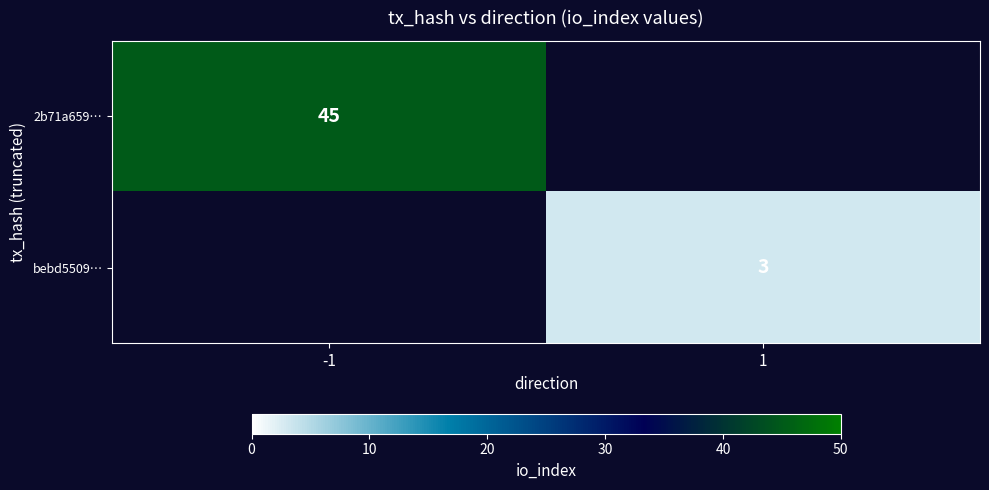

How many categories are shown in the chart?

2